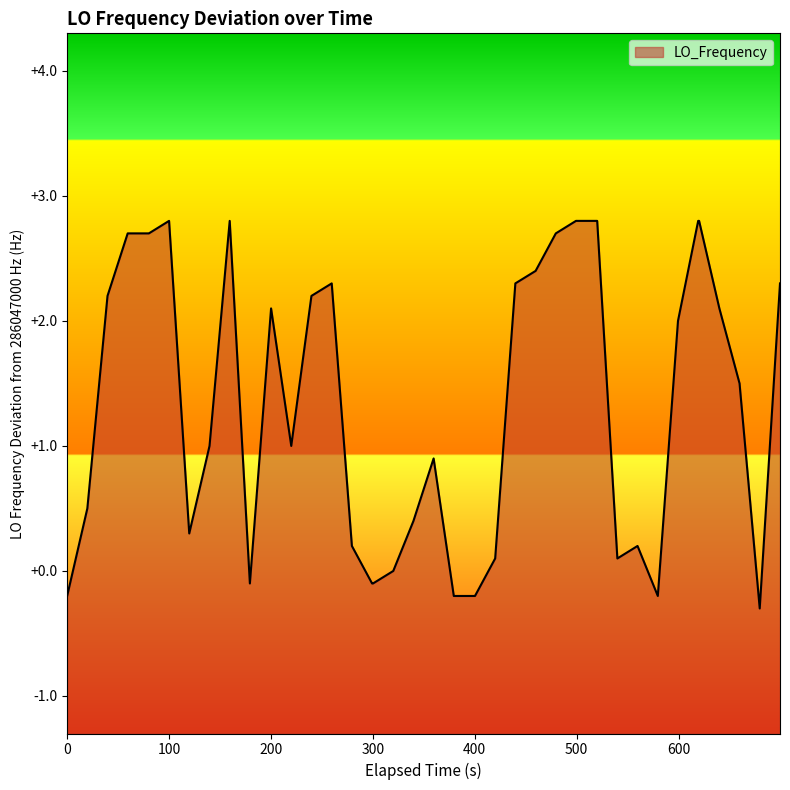

What is the smallest value displayed?

-0.3